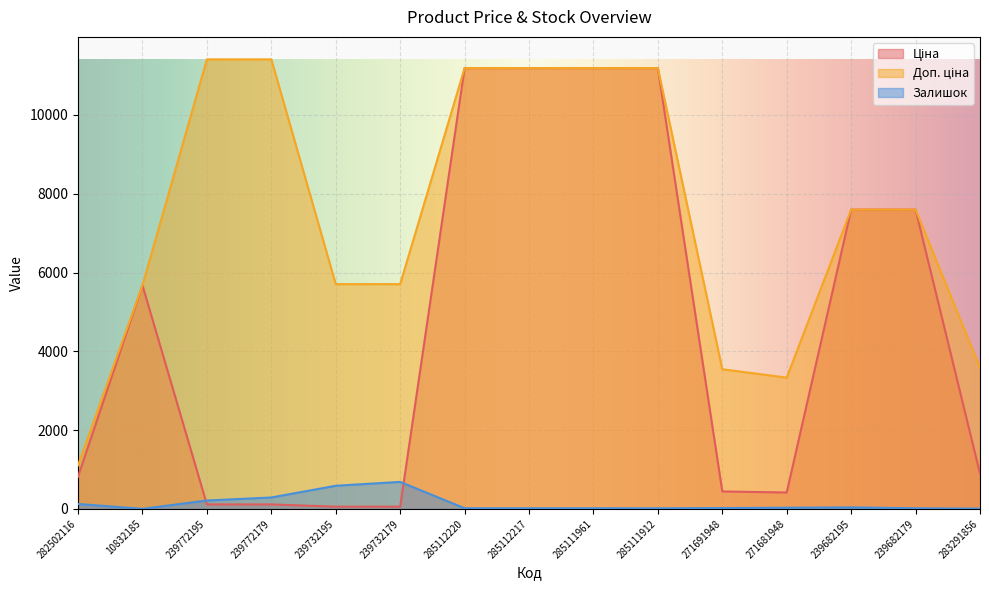

True or false: Ціна has more than 0 interior local peaks.

True